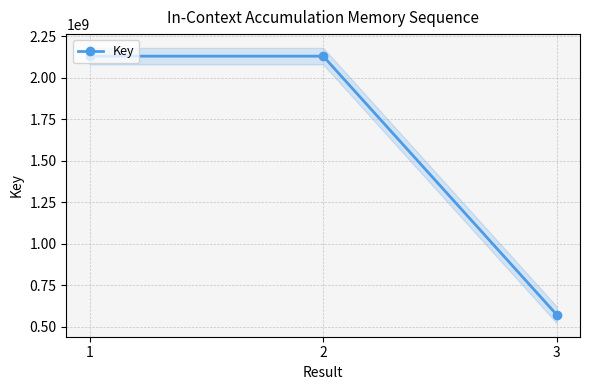

Reading left to right, list all the values displayed in this chart.

1=2128793445	2=2128796261	3=571992132